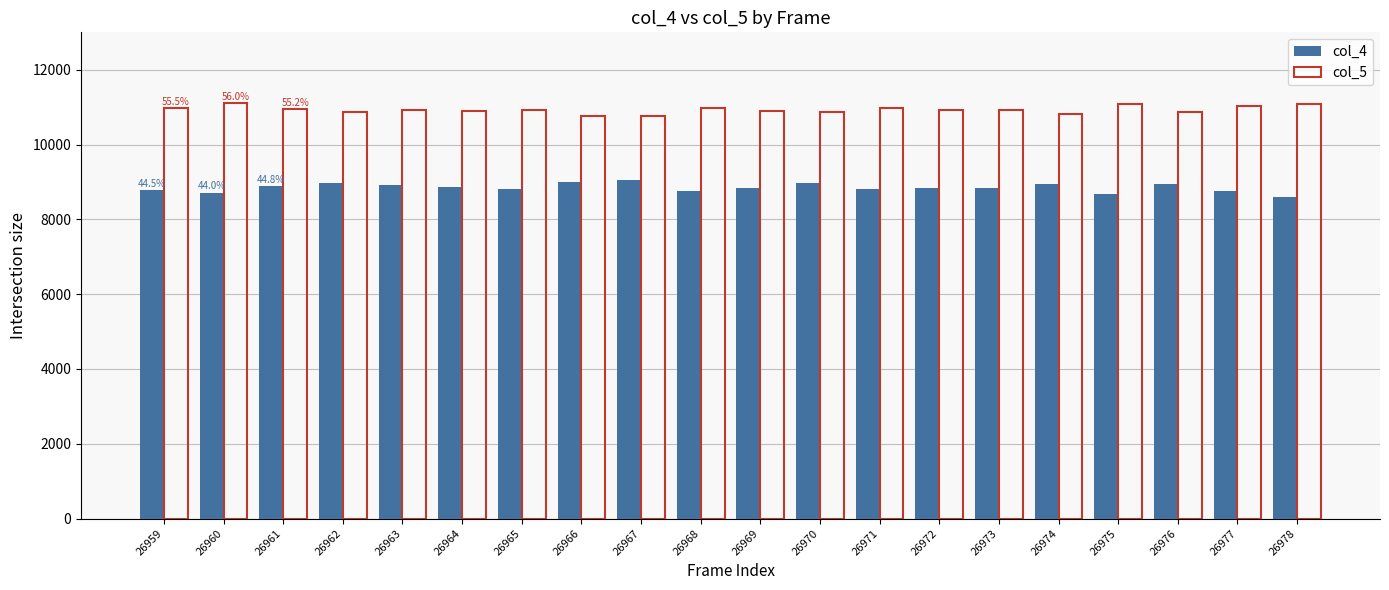

What is the total value across all series at 26962?

19825